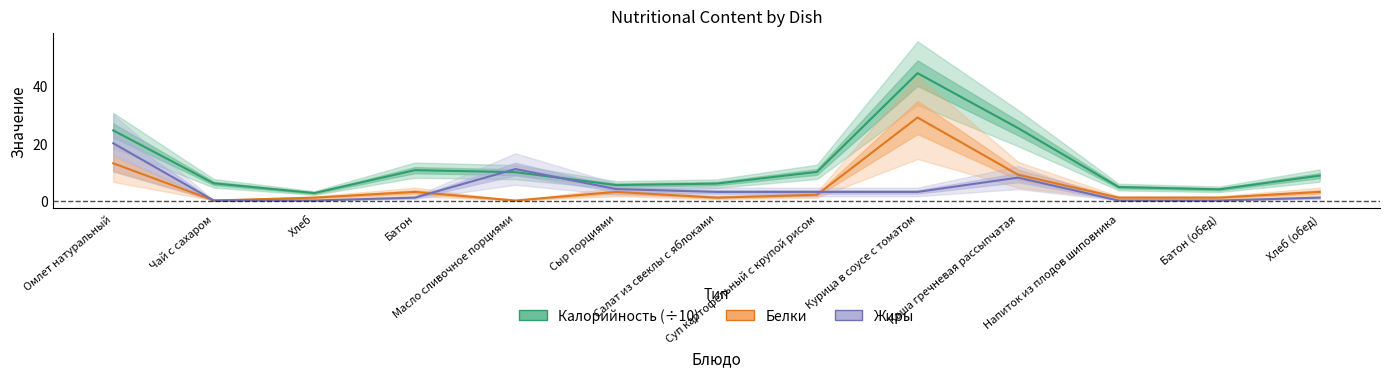

What is the average value of the Белки series?

5.1